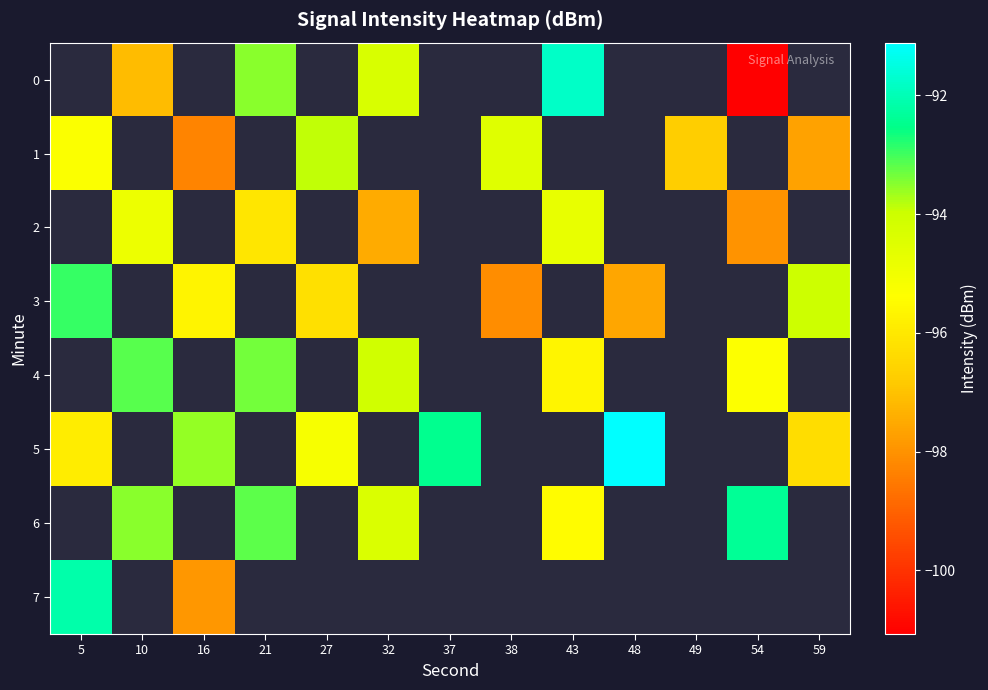

The value of 6 at 54 is -92.4. True or false?

True